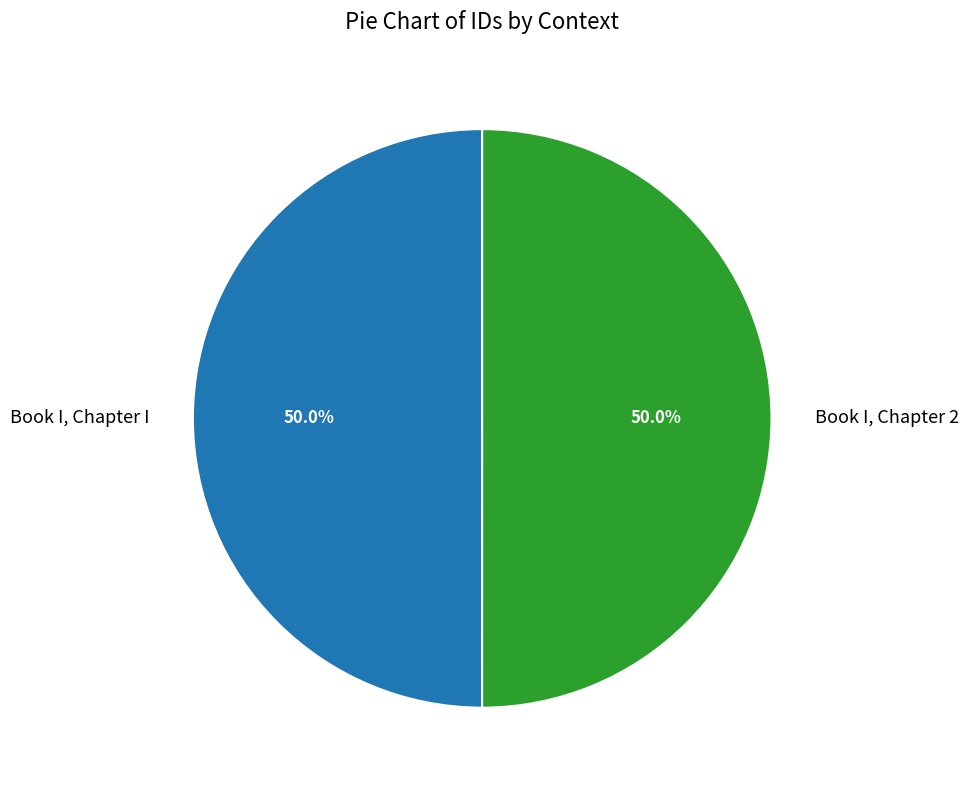

To the nearest percent, what percentage of the pie is Book I, Chapter I?

50%